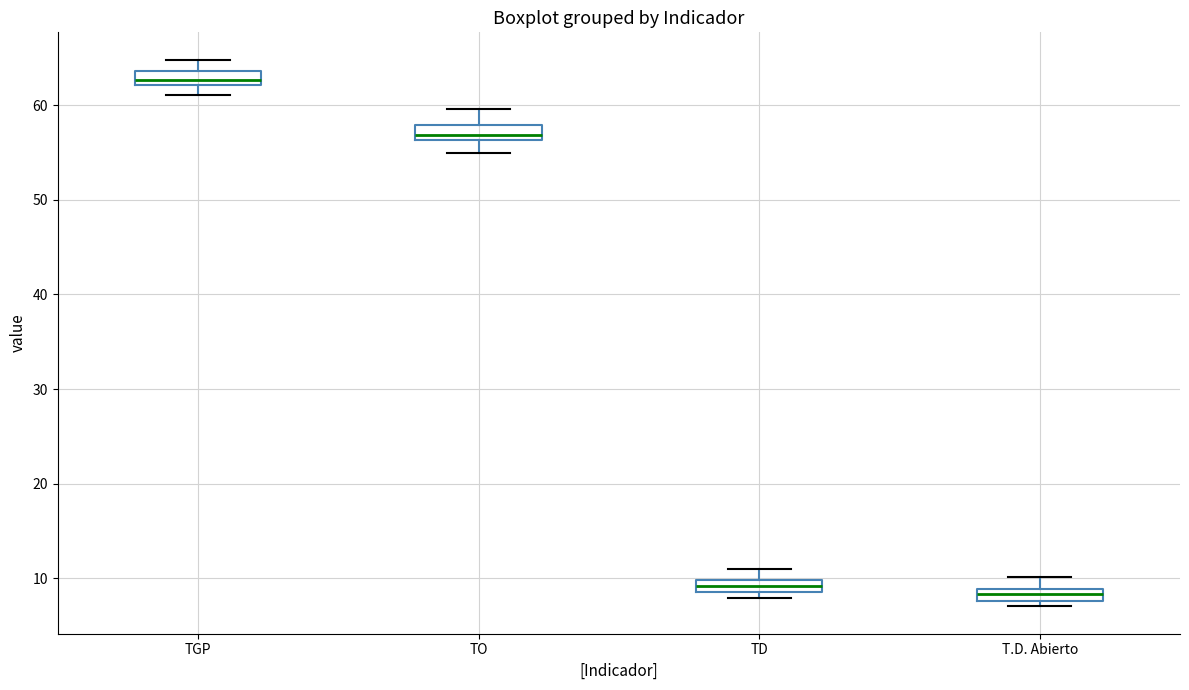

Where is the upper edge of the box for TGP on the y-axis? The values are not printed on the chart, so give them approximately, as read against the axis.

64